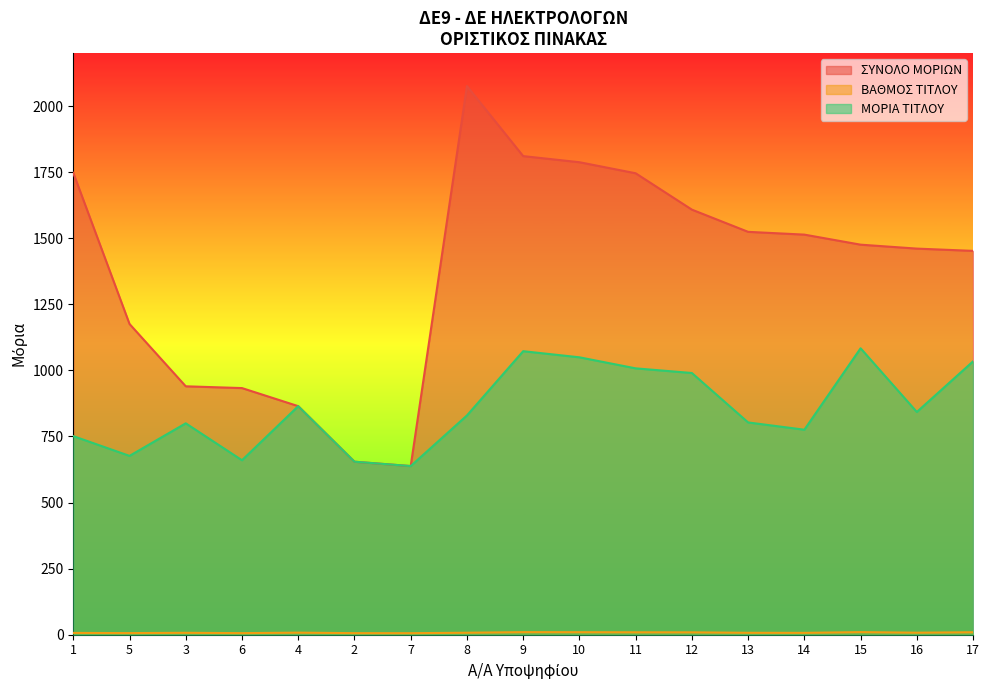

True or false: ΜΟΡΙΑ ΤΙΤΛΟΥ and ΣΥΝΟΛΟ ΜΟΡΙΩΝ intersect in this chart.

False